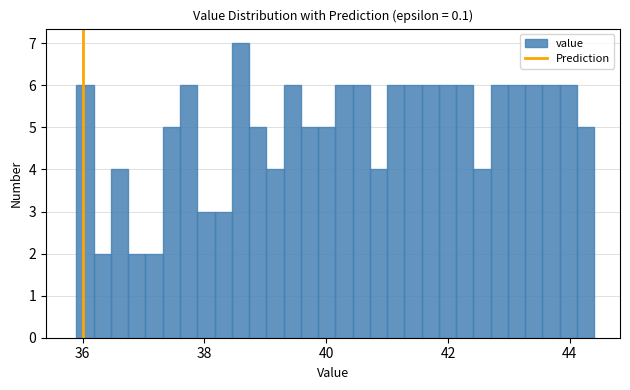

Read against the x-axis, roughly where is the centre of the tallest bar?

38.6